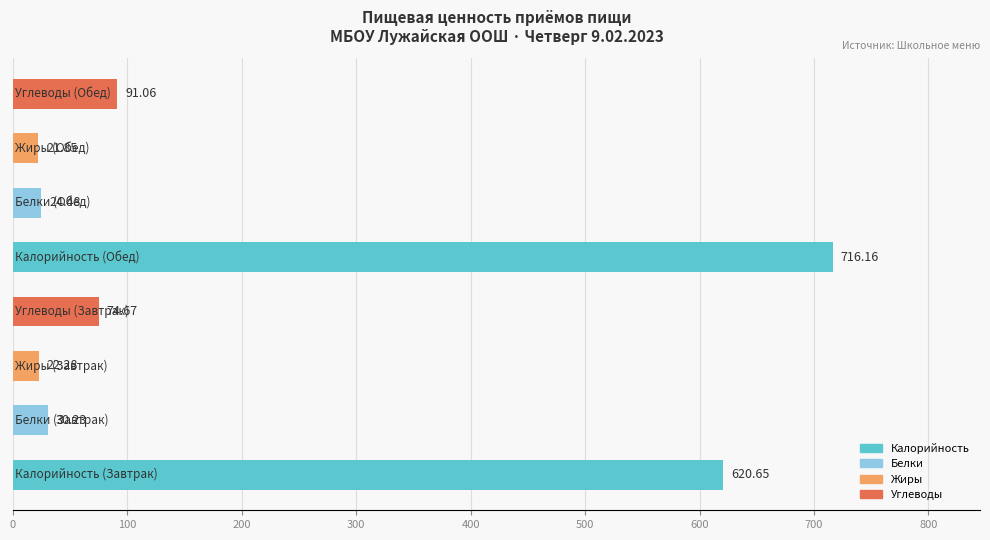

What is the difference between the maximum and minimum values?

694.3